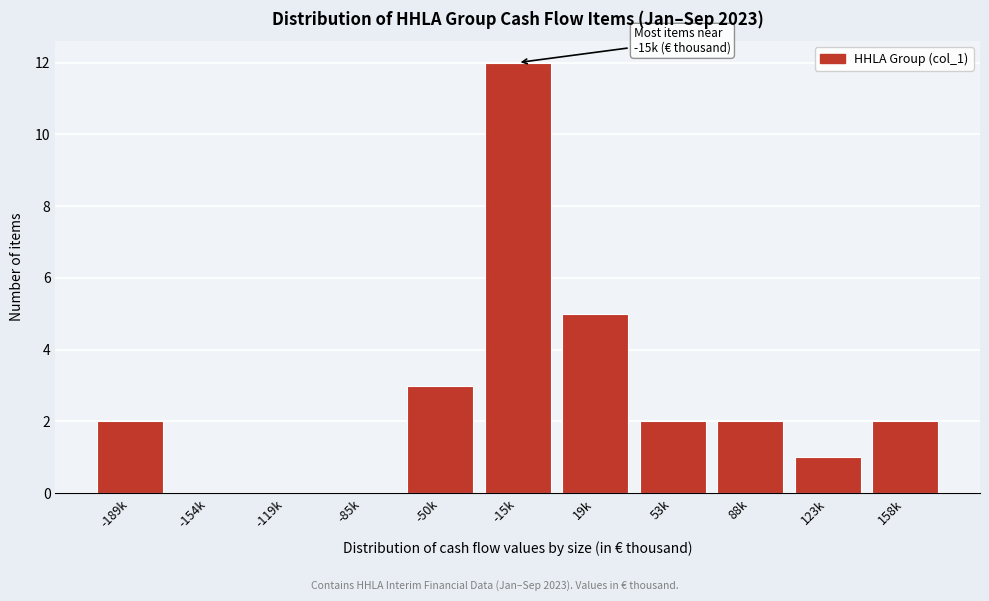

Reading left to right, list all the values displayed in this chart.

-189k=2	-154k=0	-119k=0	-85k=0	-50k=3	-15k=12	19k=5	53k=2	88k=2	123k=1	158k=2